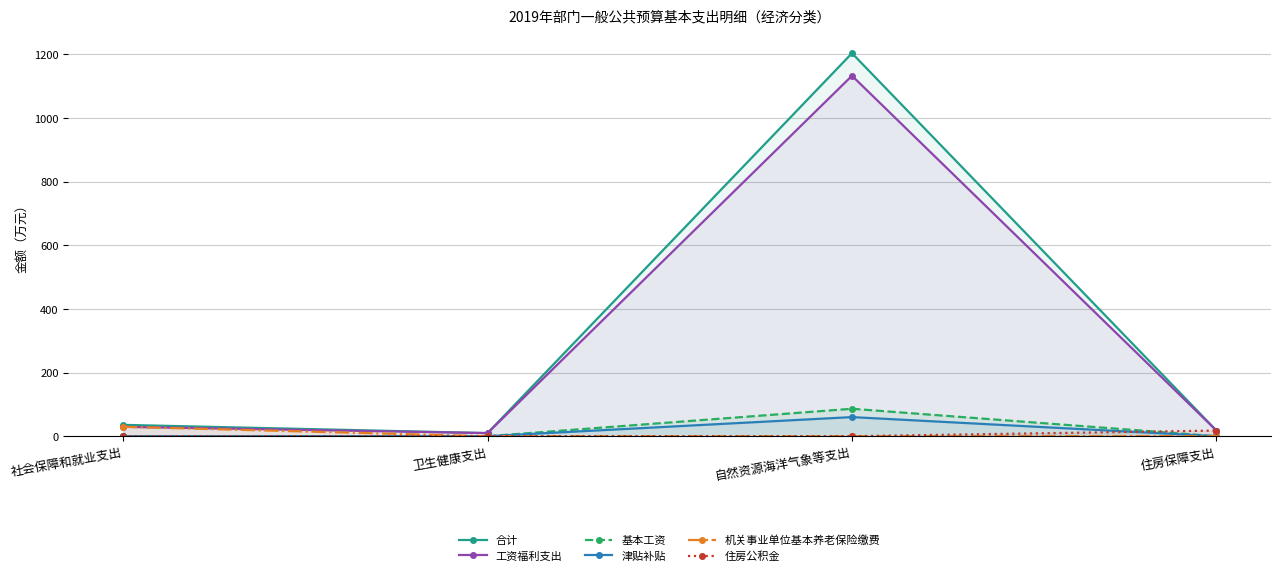

True or false: 工资福利支出 and 基本工资 cross at least once.

False